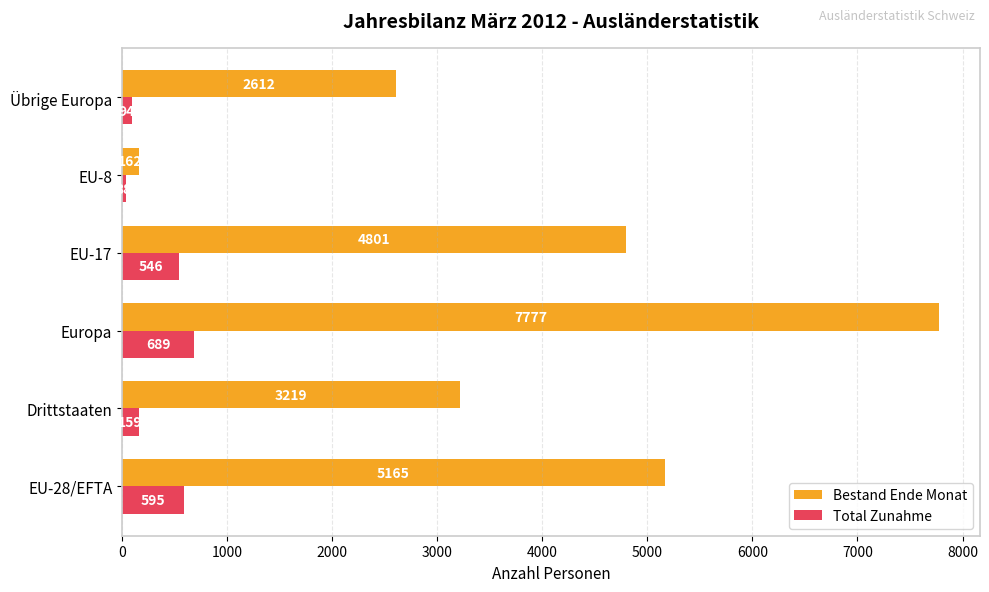

What is the difference between the highest and lowest values at Drittstaaten?

3060